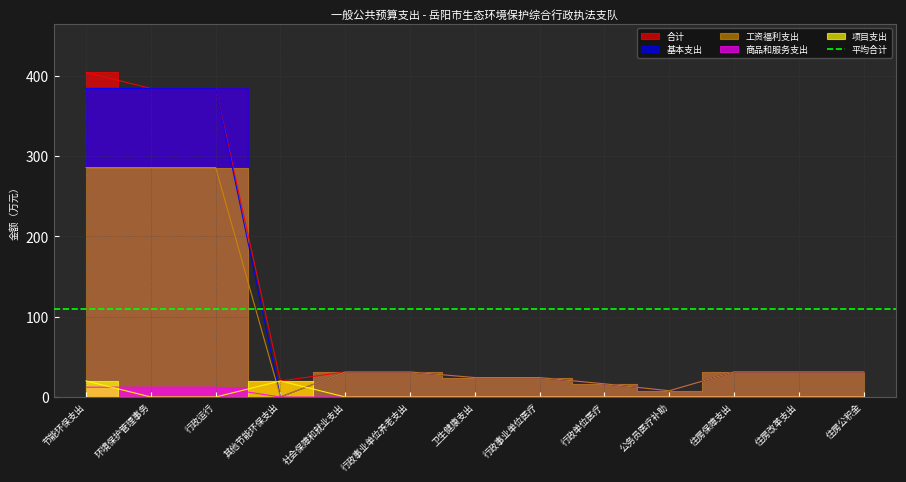

How many lines are shown in the chart?

5